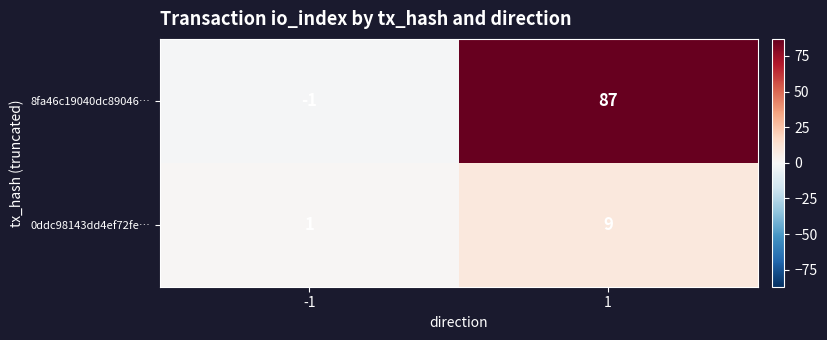

How many categories are shown in the chart?

2